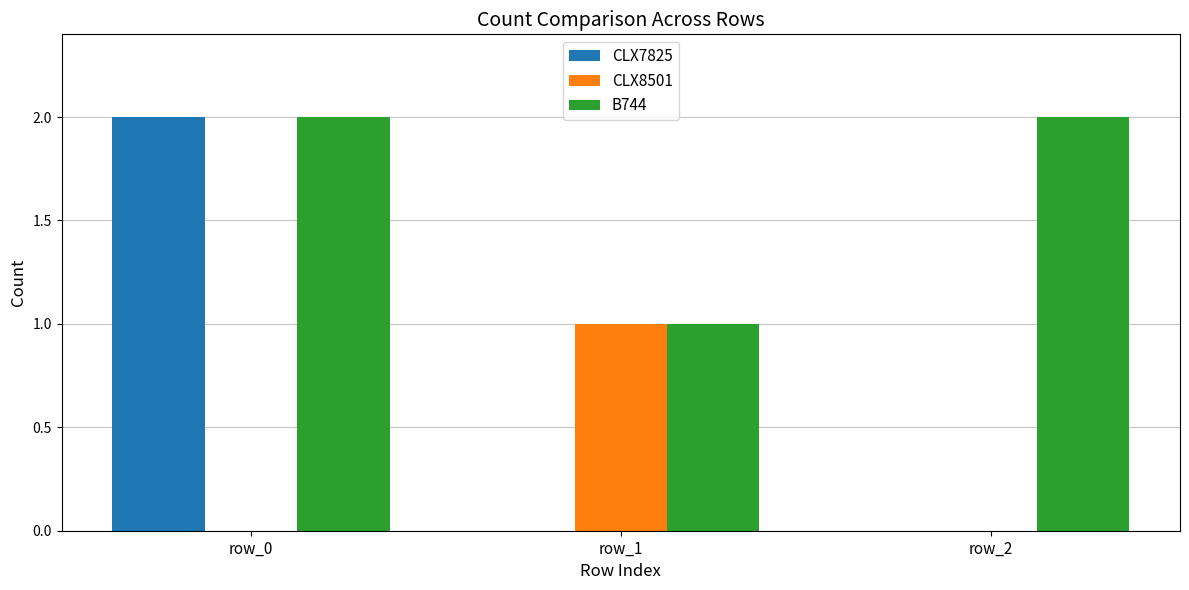

What are all the series names shown in the legend?

CLX7825, CLX8501, B744